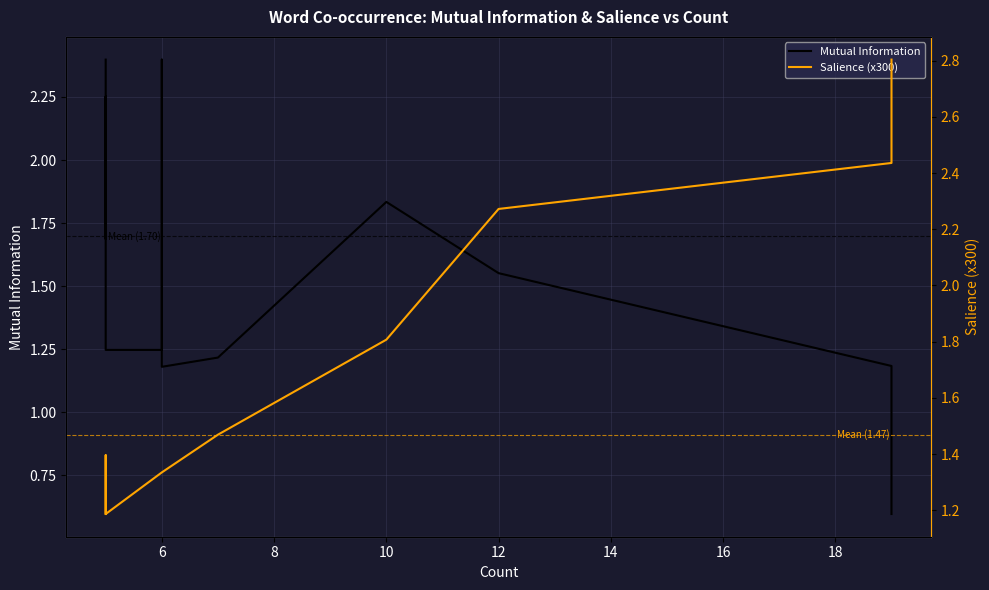

Between 12 and 14, which series saw the biggest shift?

Mutual Information